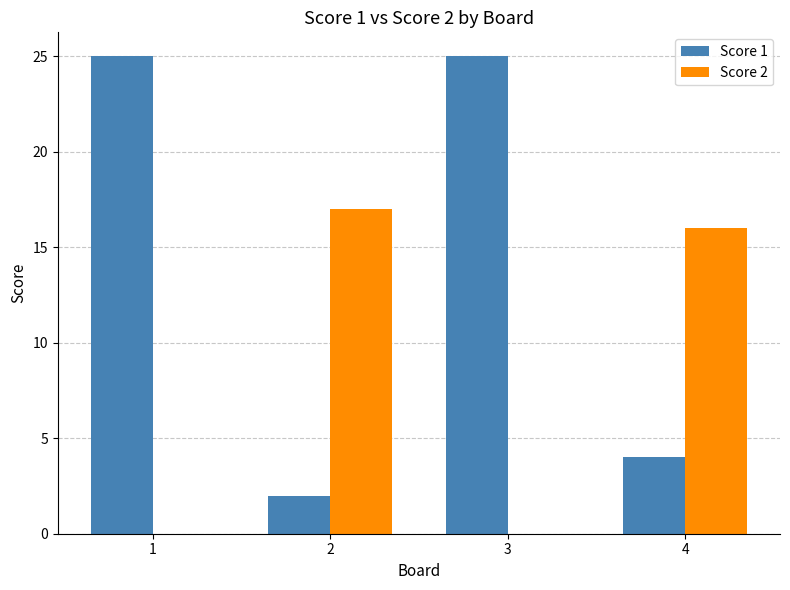

What is the total value across all series at 1?

25